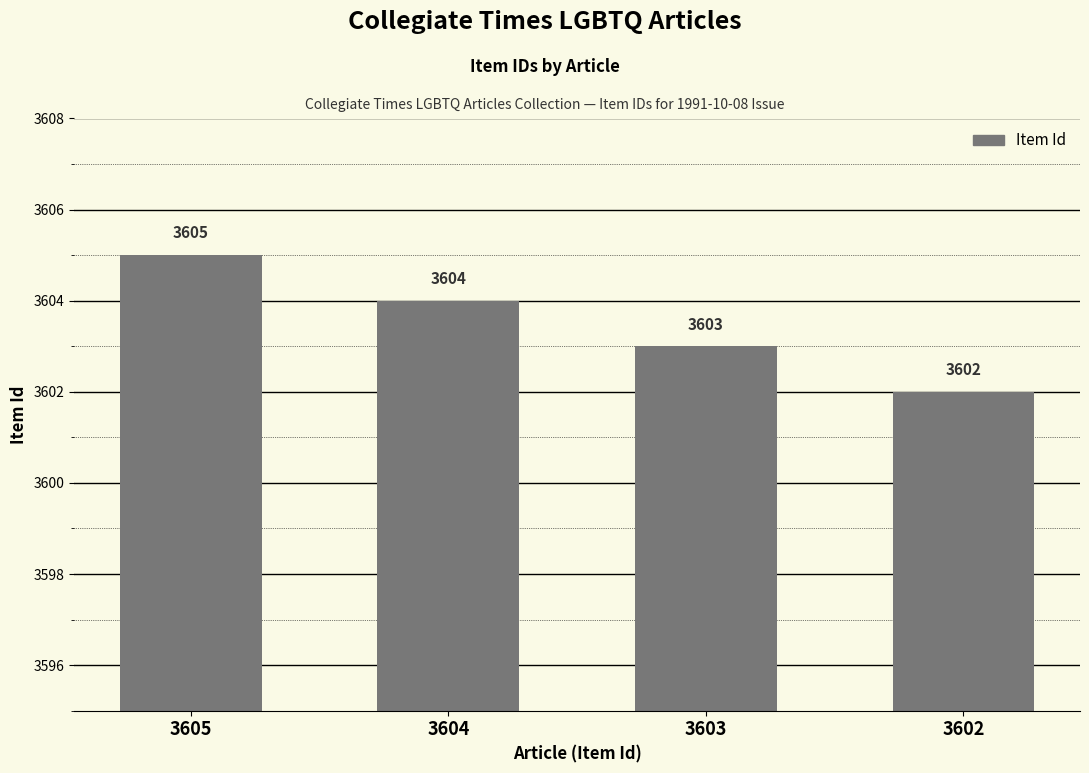

List the labels in order of value, smallest first.

3602, 3603, 3604, 3605